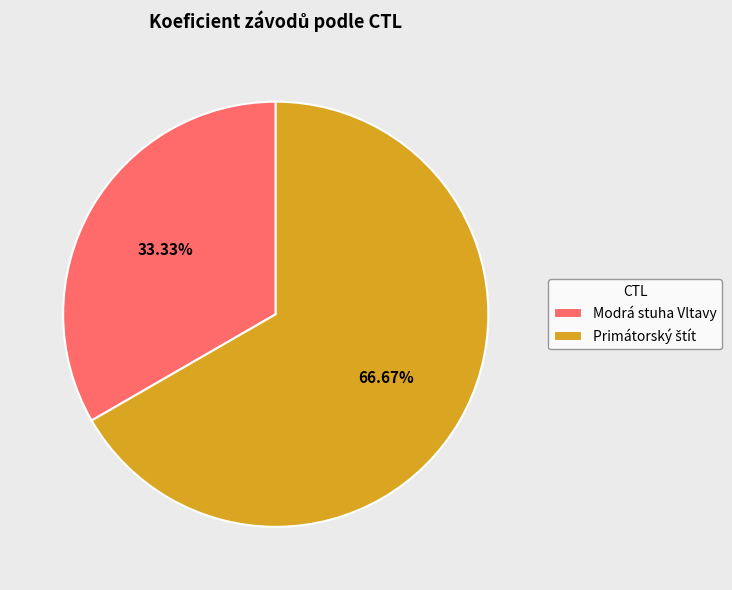

Is there any slice that represents more than half of the pie?

Yes